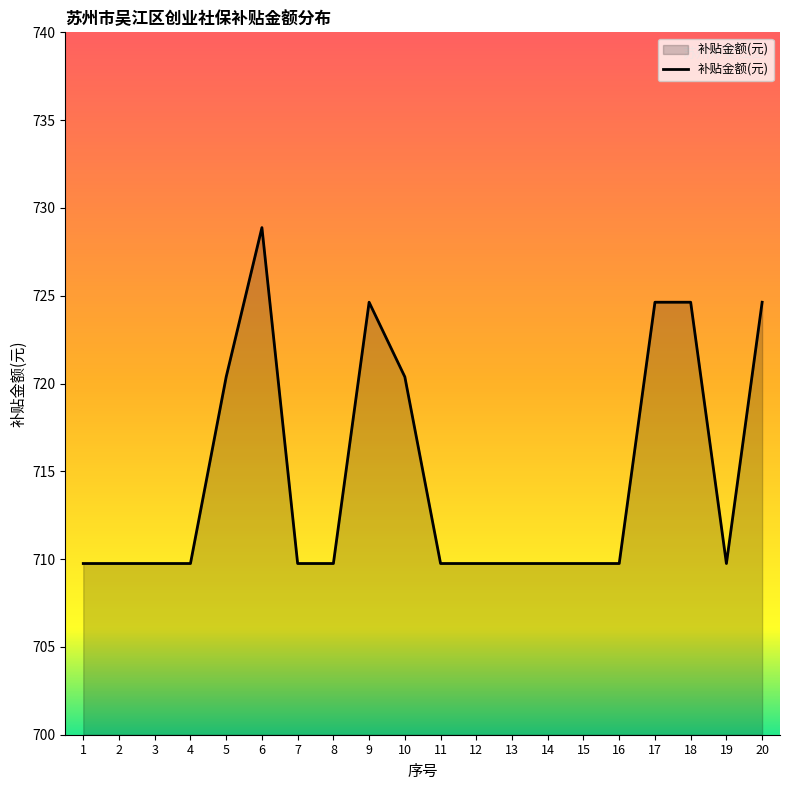

Approximately how many times larger is the value at 12 compared to 7?

1.0